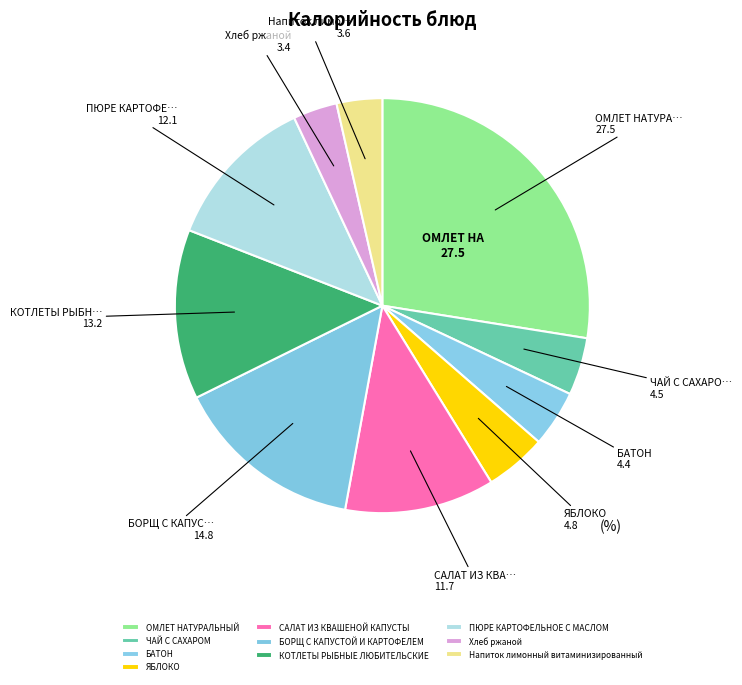

To the nearest percent, what portion does Хлеб ржаной represent?

3%